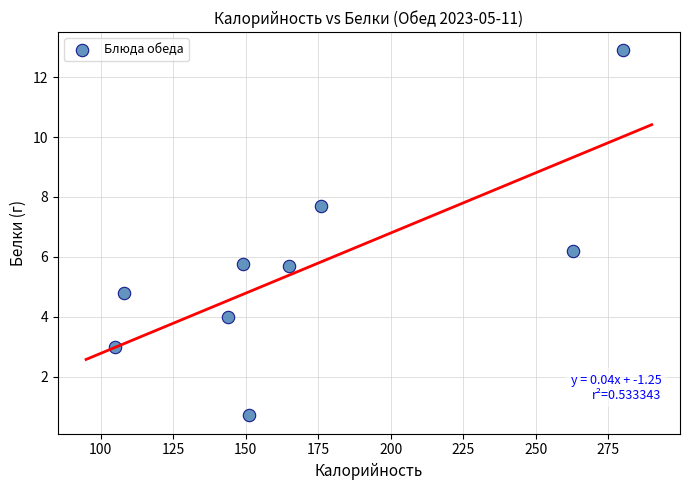

What is the average Y value?

5.6